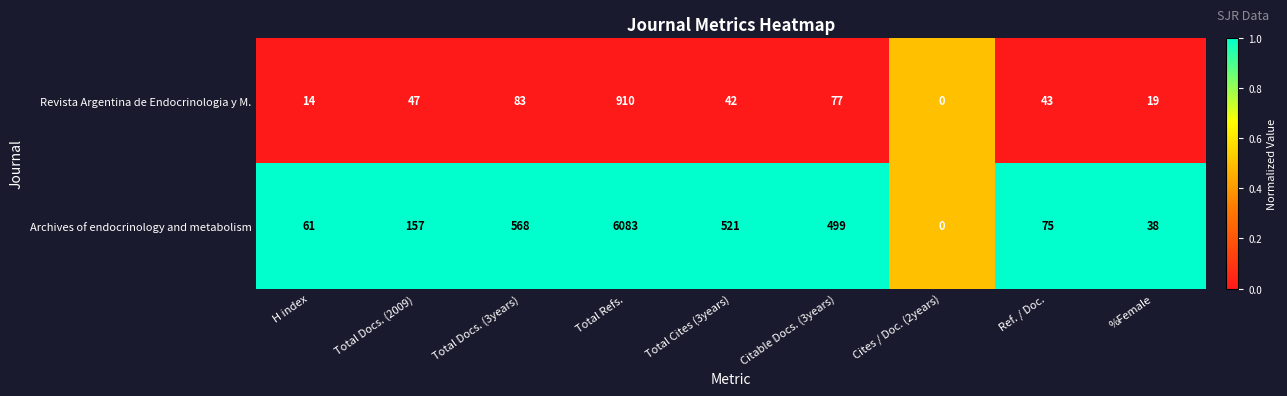

Where is Revista Argentina de Endocrinologia y M. nearest to the value 455?

Total Docs. (3years)